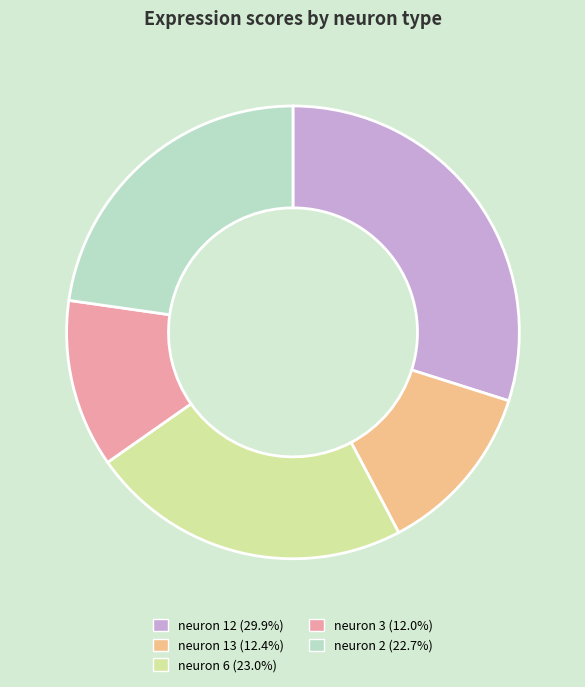

Which slice is the largest?

neuron 12